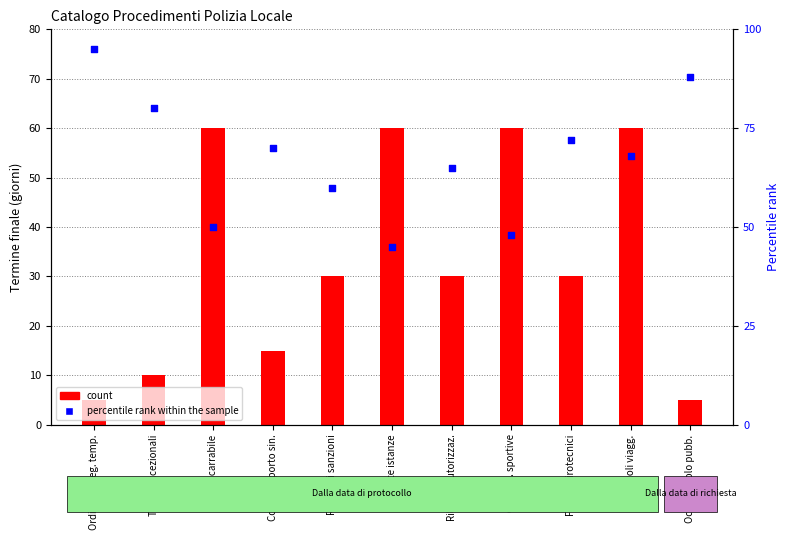

At how many categories does at least one series exceed 38?

11